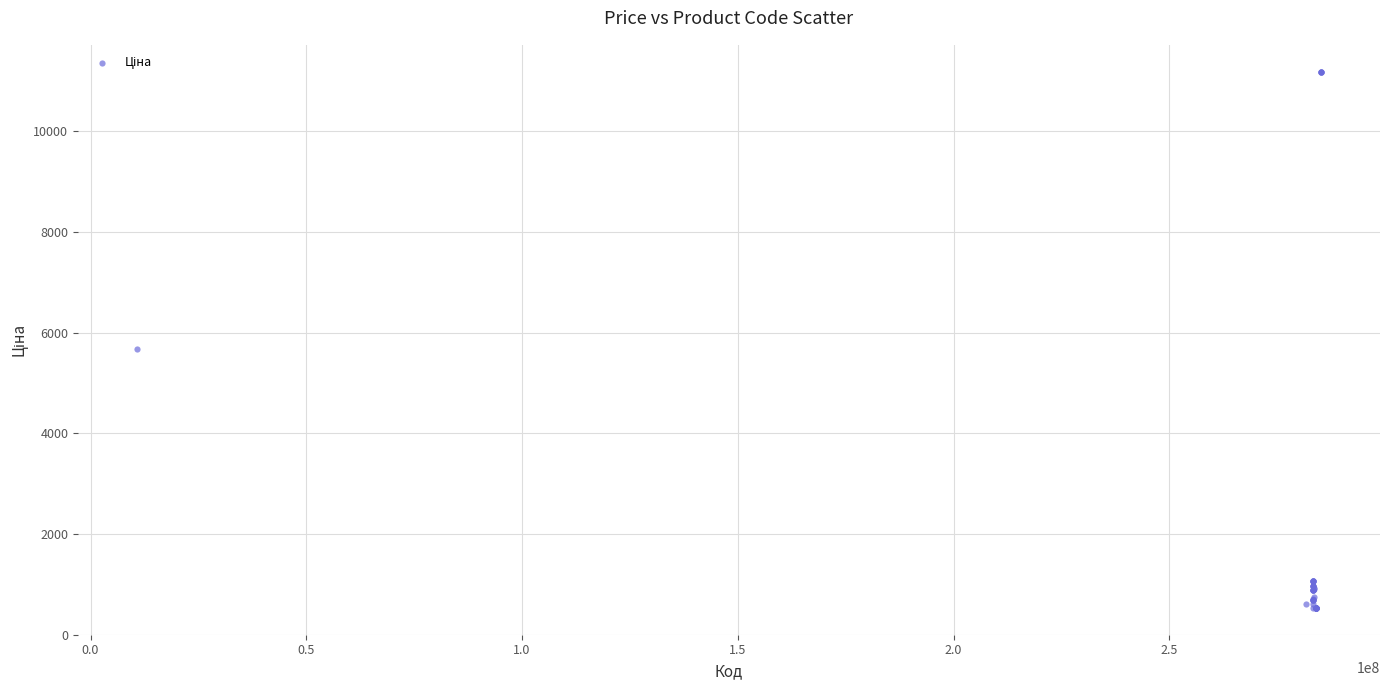

What Y value in the scatter plot is closest to 5859?

5673.8